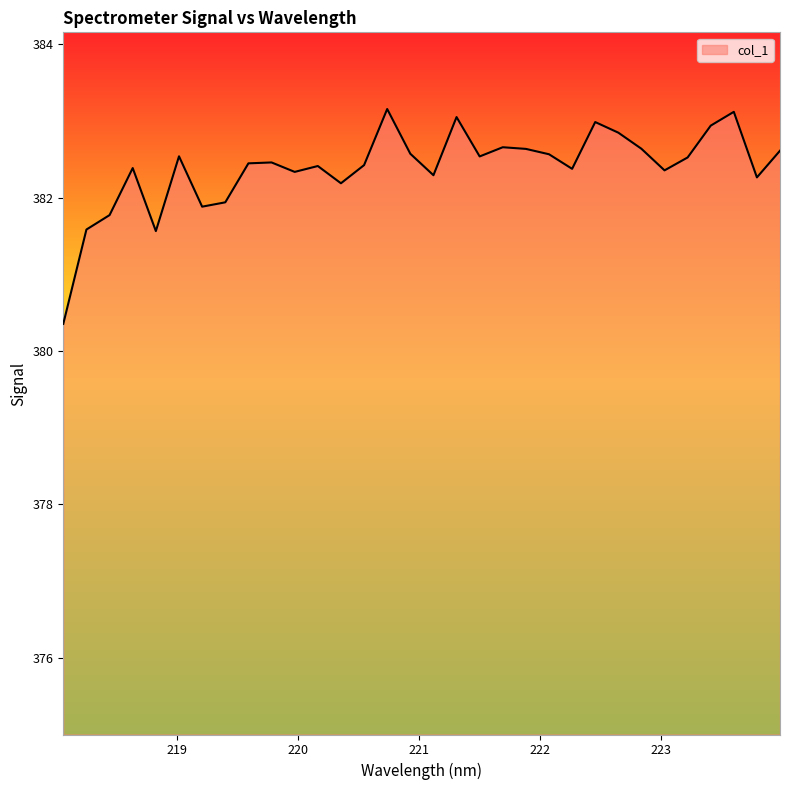

What is the smallest value displayed?

380.4